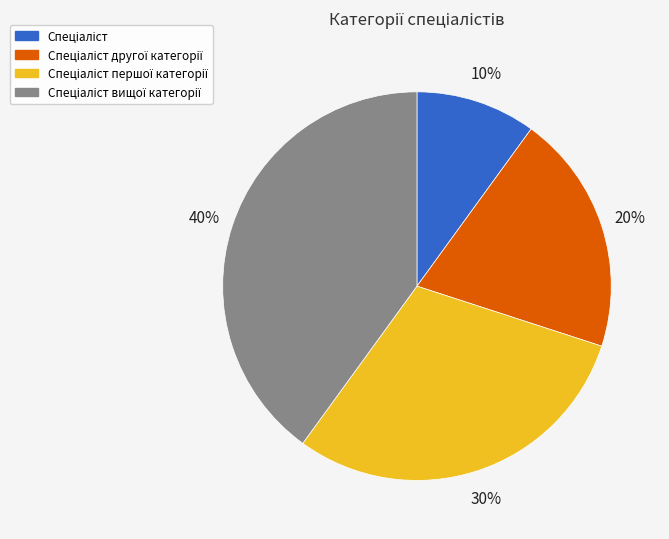

To the nearest percent, what is the difference between the largest and smallest slice percentages?

30%